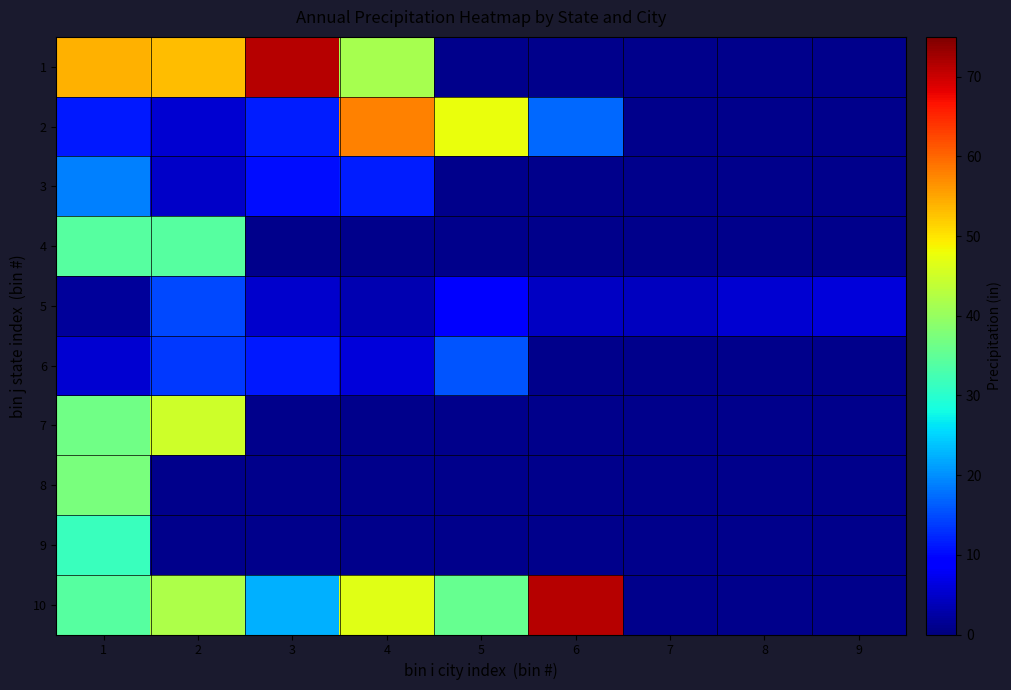

What is the difference between the highest and lowest values at 4?

57.8